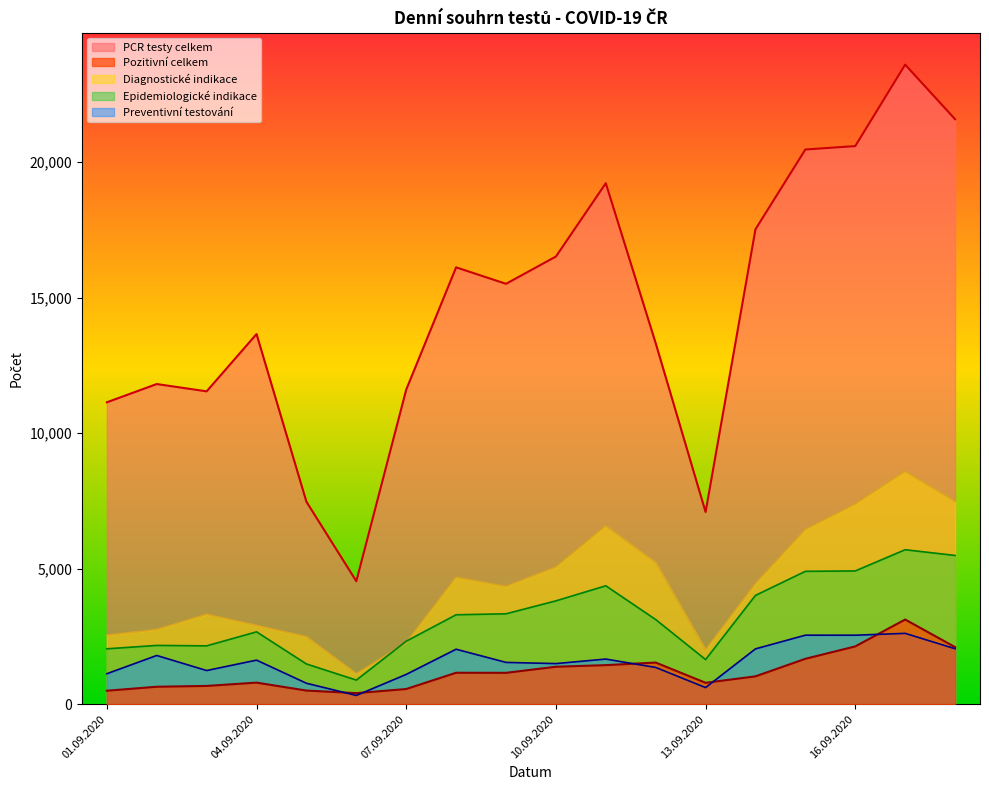

In Diagnostické indikace, how many points are higher than both neighbors (excluding endpoints)?

4